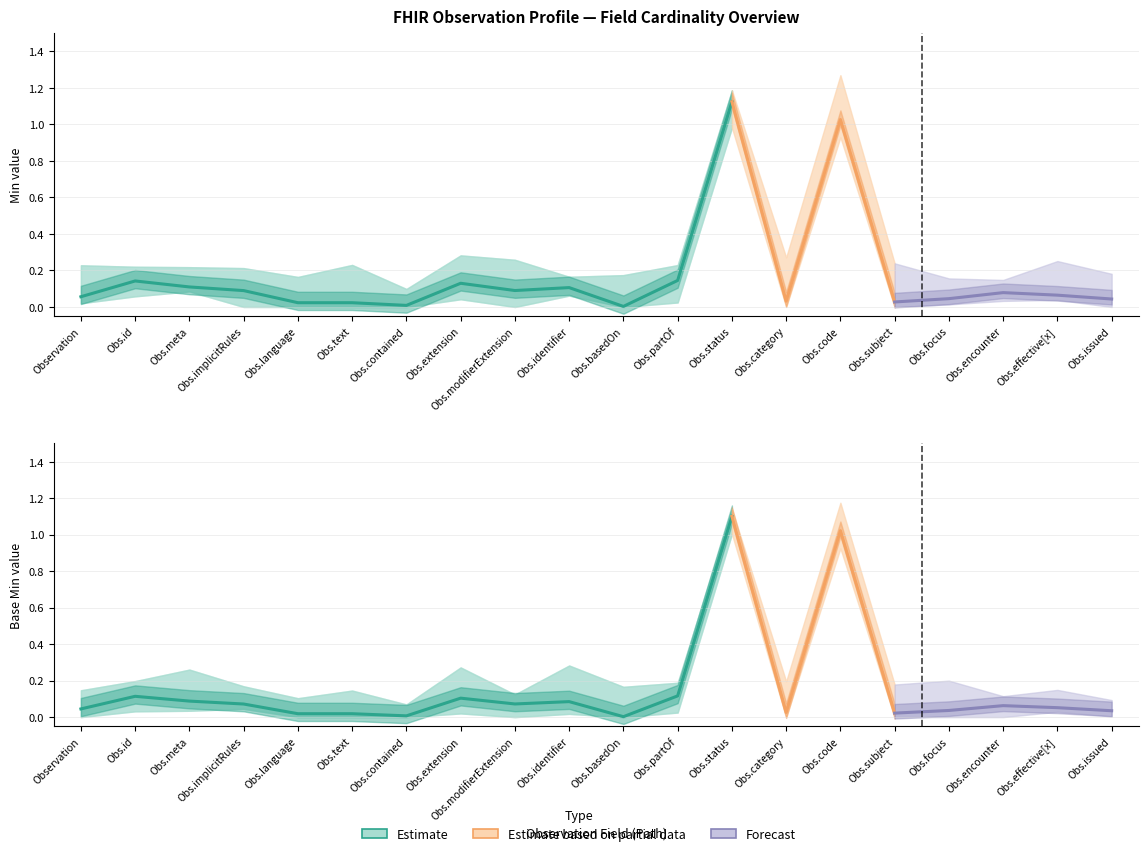

Does the chart have visible grid lines?

Yes